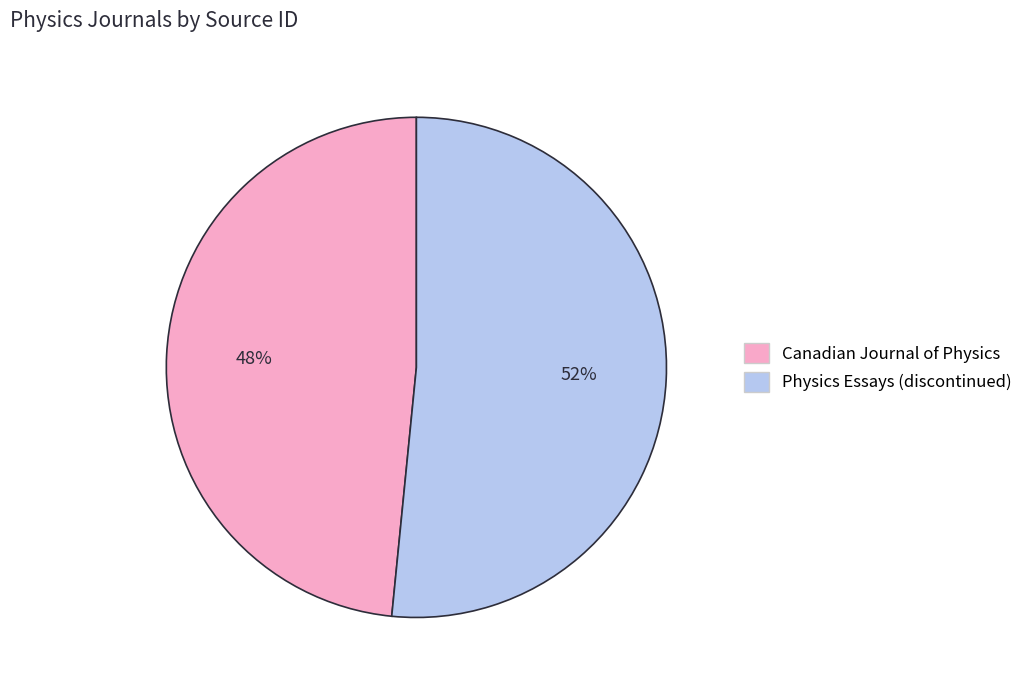

What is the ratio of the value at Canadian Journal of Physics to the value at Physics Essays (discontinued)?

0.9